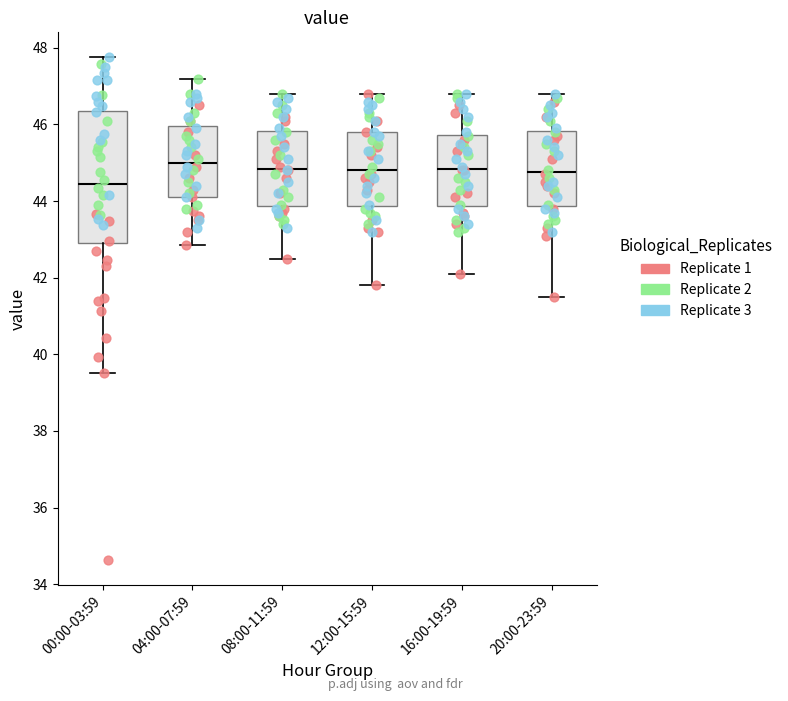

Reading left to right, transcribe this box plot: for each box, give where its median line is, the range the box spans, and where its two whiskers end, as read against the y-axis. The values are not printed on the chart, so give them approximately, as read against the axis.

00:00-03:59: median 44.4, box 43.0 to 46.4, whiskers 39.6 to 47.8
04:00-07:59: median 45.0, box 44.2 to 46.0, whiskers 42.8 to 47.2
08:00-11:59: median 44.8, box 43.8 to 45.8, whiskers 42.6 to 46.8
12:00-15:59: median 44.8, box 43.8 to 45.8, whiskers 41.8 to 46.8
16:00-19:59: median 44.8, box 43.8 to 45.8, whiskers 42.2 to 46.8
20:00-23:59: median 44.8, box 43.8 to 45.8, whiskers 41.6 to 46.8